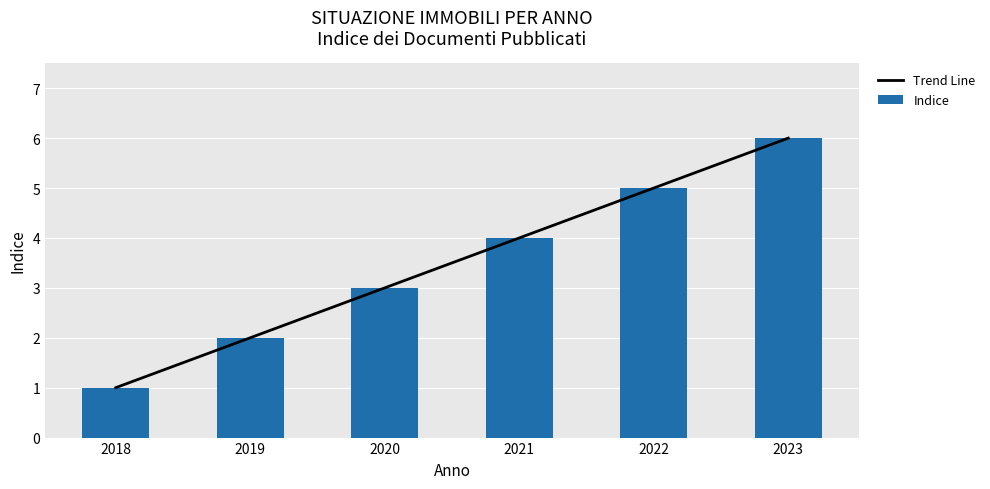

Count the number of categories in the chart.

6